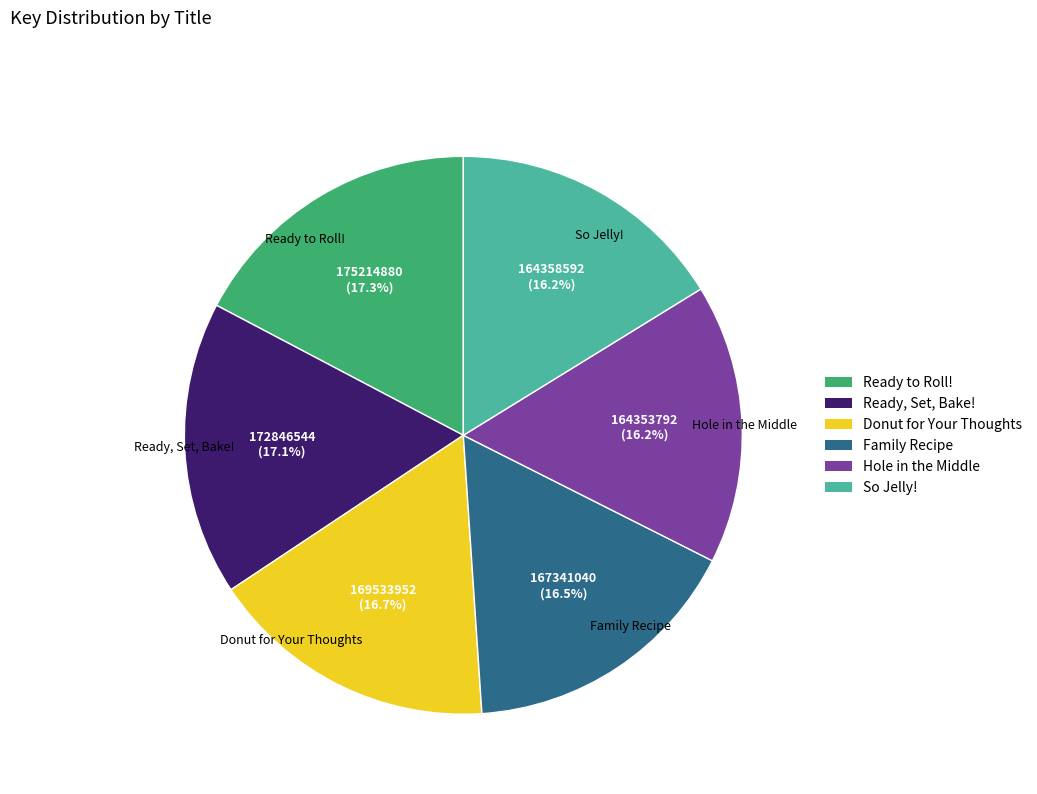

To the nearest percent, what is the average slice percentage?

17%